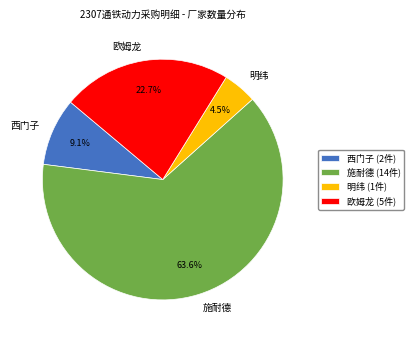

Which category has the biggest portion of the pie?

施耐德